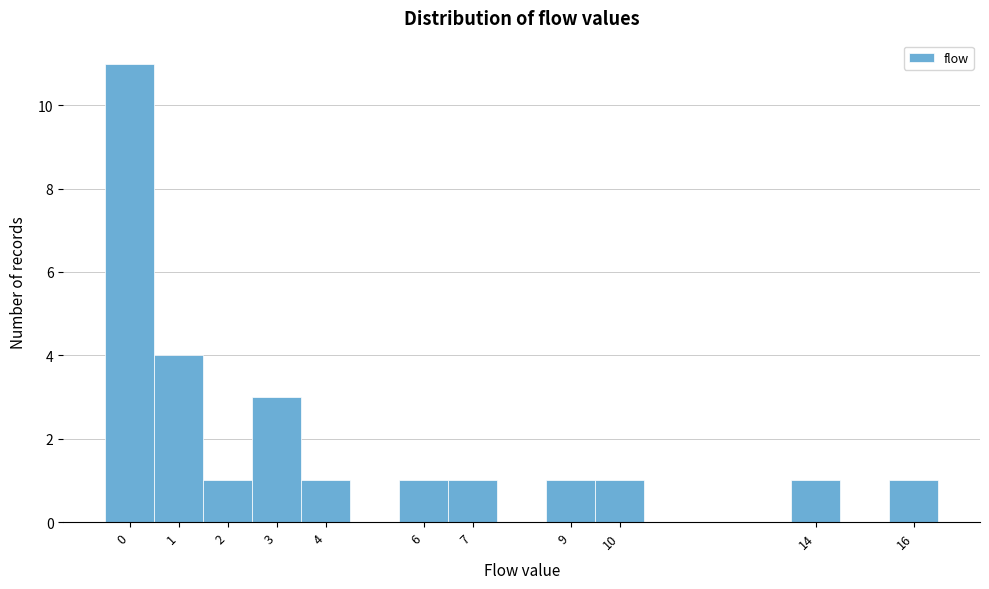

Over which range of the x-axis is the bar tallest?

-0.5 to 0.5